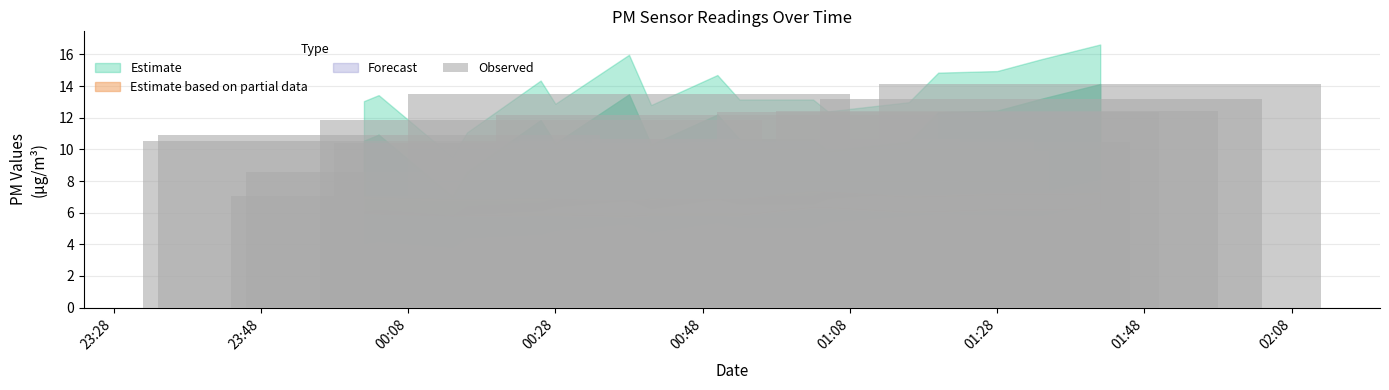

List the labels in order of SDS_P2 value, largest first.

2023/05/05 01:42, 2023/05/05 01:20, 2023/05/05 01:28, 2023/05/05 01:34, 2023/05/05 01:16, 2023/05/05 01:05, 2023/05/05 00:50, 2023/05/05 00:38, 2023/05/05 01:03, 2023/05/05 00:53, 2023/05/05 00:28, 2023/05/05 00:41, 2023/05/05 00:26, 2023/05/05 00:16, 2023/05/05 00:04, 2023/05/05 00:02, 2023/05/05 00:14